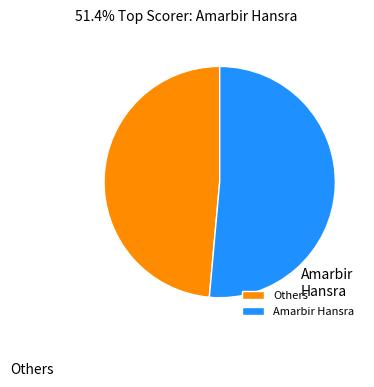

How many segments does this pie chart have?

2